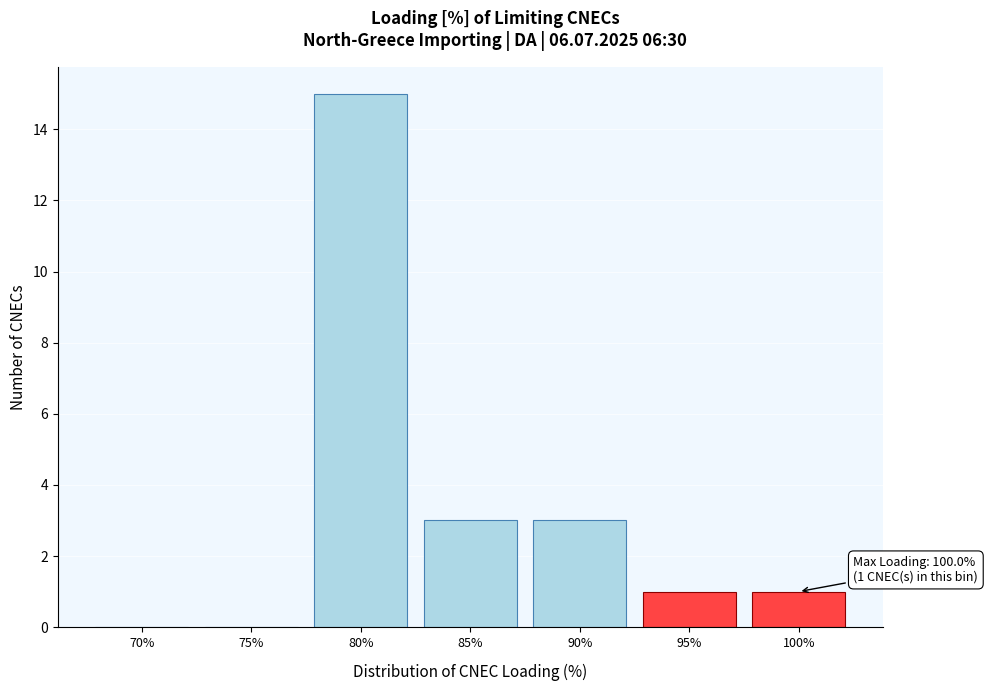

Reading right to left, extract all data points from this chart.

100%=1	95%=1	90%=3	85%=3	80%=15	75%=0	70%=0